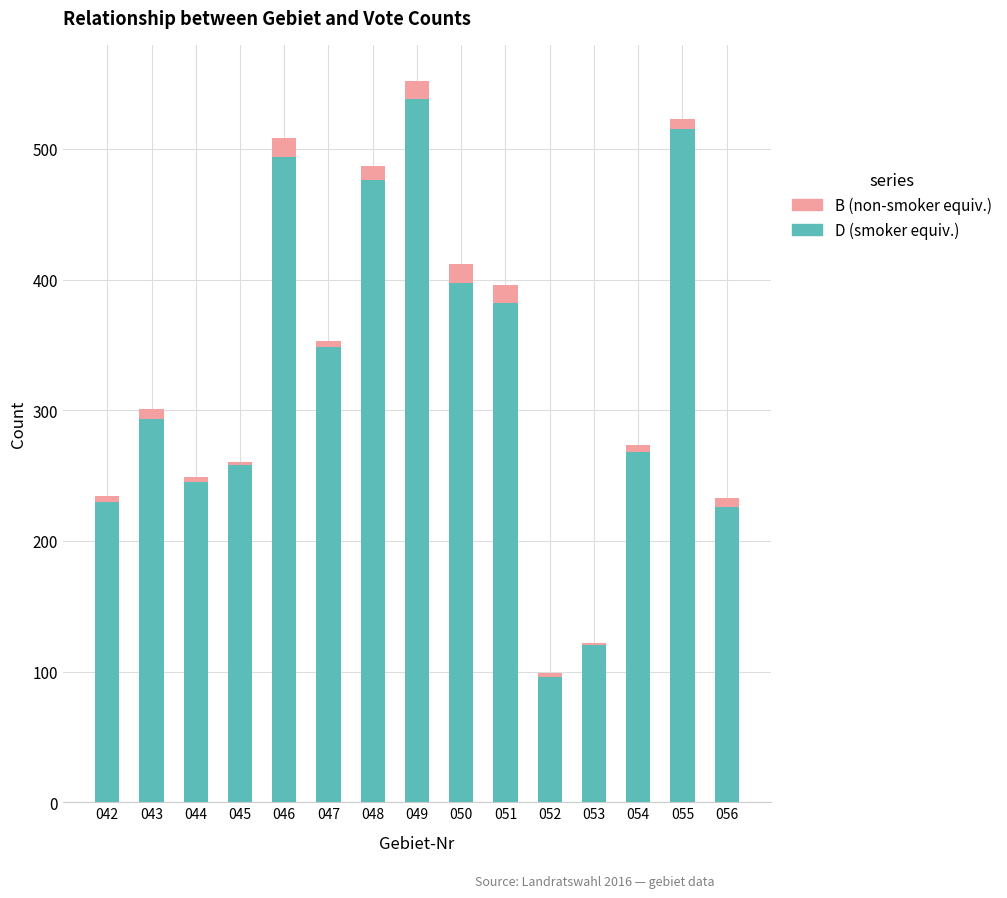

What is the maximum value shown in the chart?

552